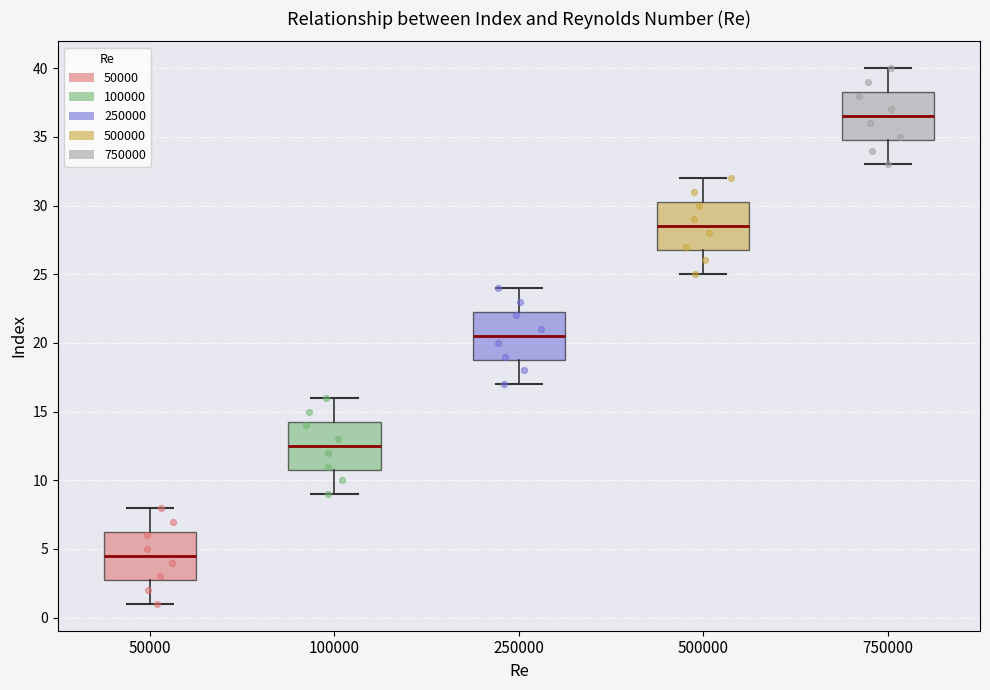

Where does the lower whisker of the box at x = 500000 end on the y-axis? The values are not printed on the chart, so give them approximately, as read against the axis.

25.0